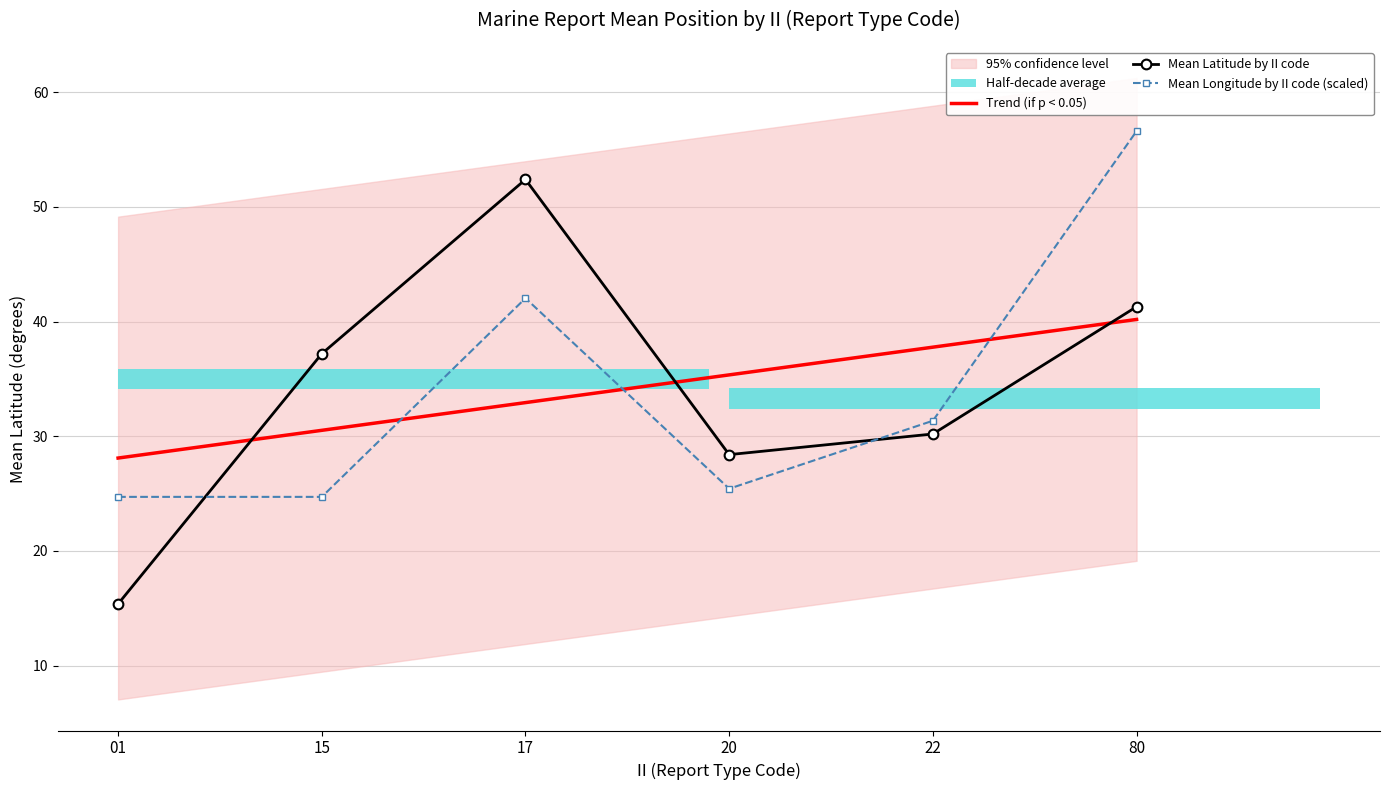

At which category does the chart reach its peak across all series?

80